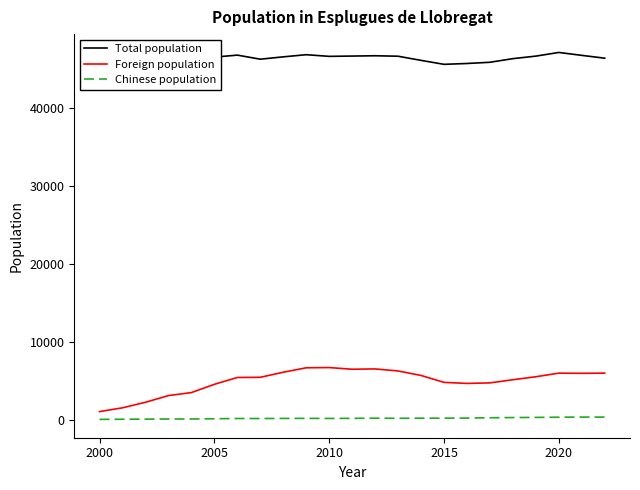

What is the average value of the Foreign population series?

4940